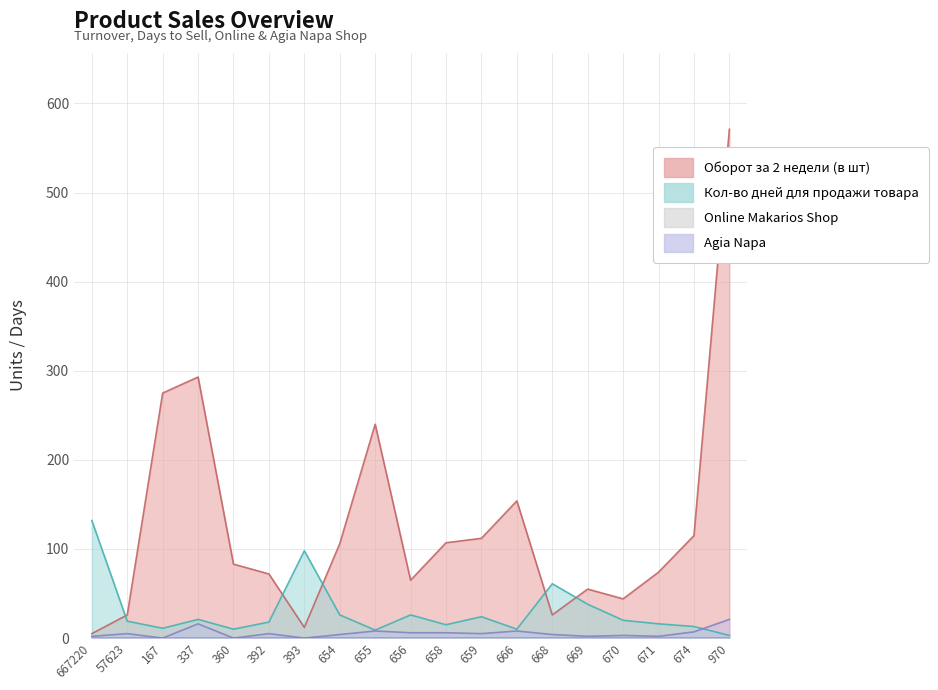

True or false: Agia Napa has a value of 0 at 360.

True